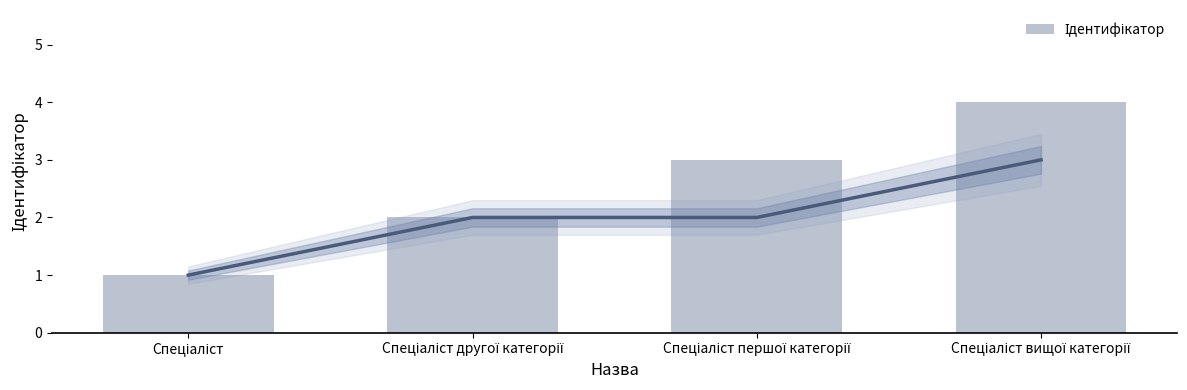

Reading left to right, extract all data points from this chart.

1	2	3	4